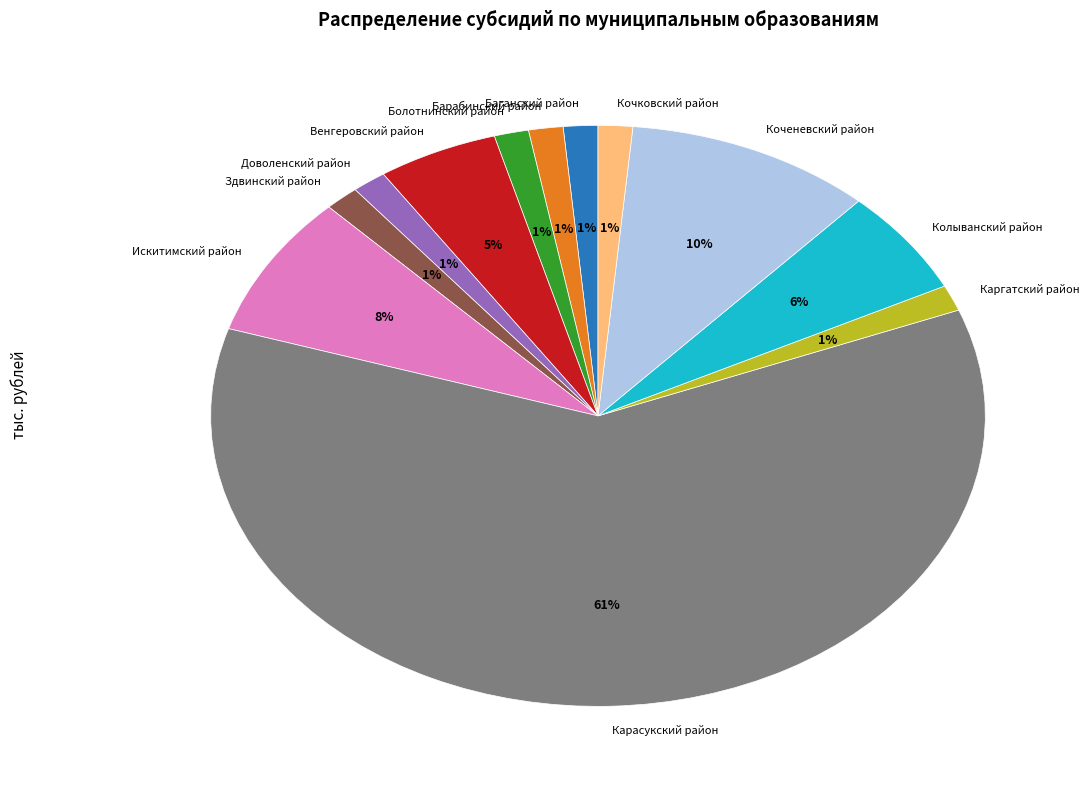

To the nearest percent, what is the combined percentage of Венгеровский район and Кочковский район?

6%